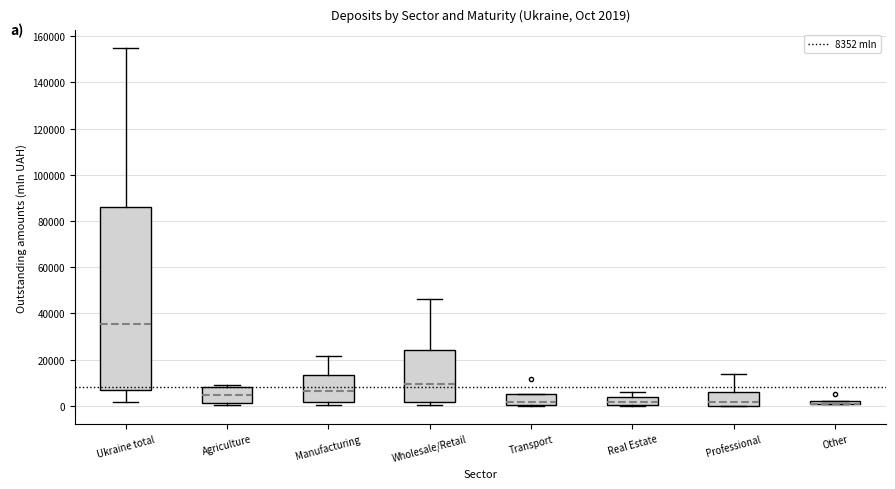

Which box is the tallest, from its lower edge to its upper edge?

Ukraine total